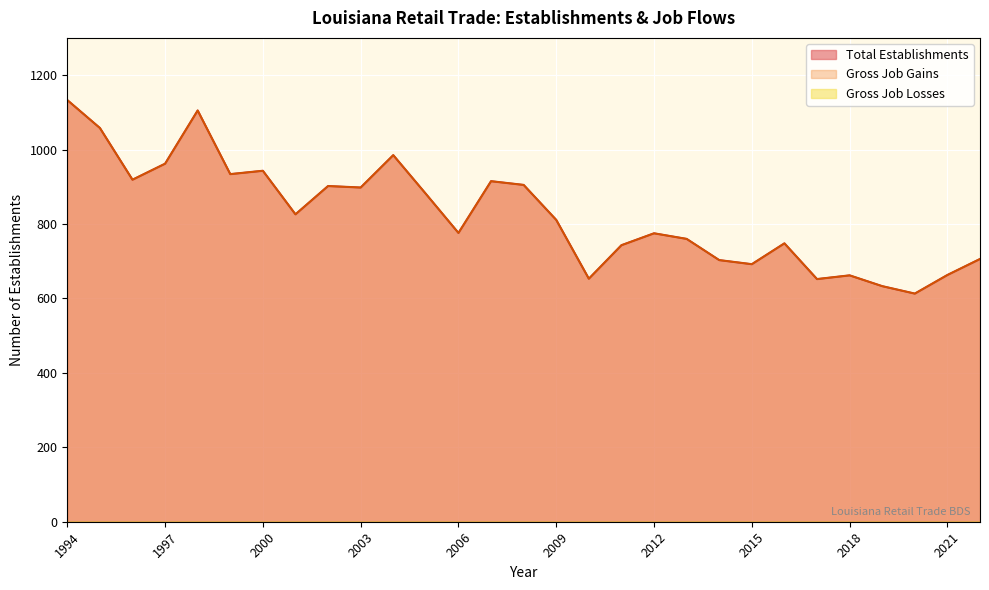

Where does the Total Establishments series first go above 811?

1994